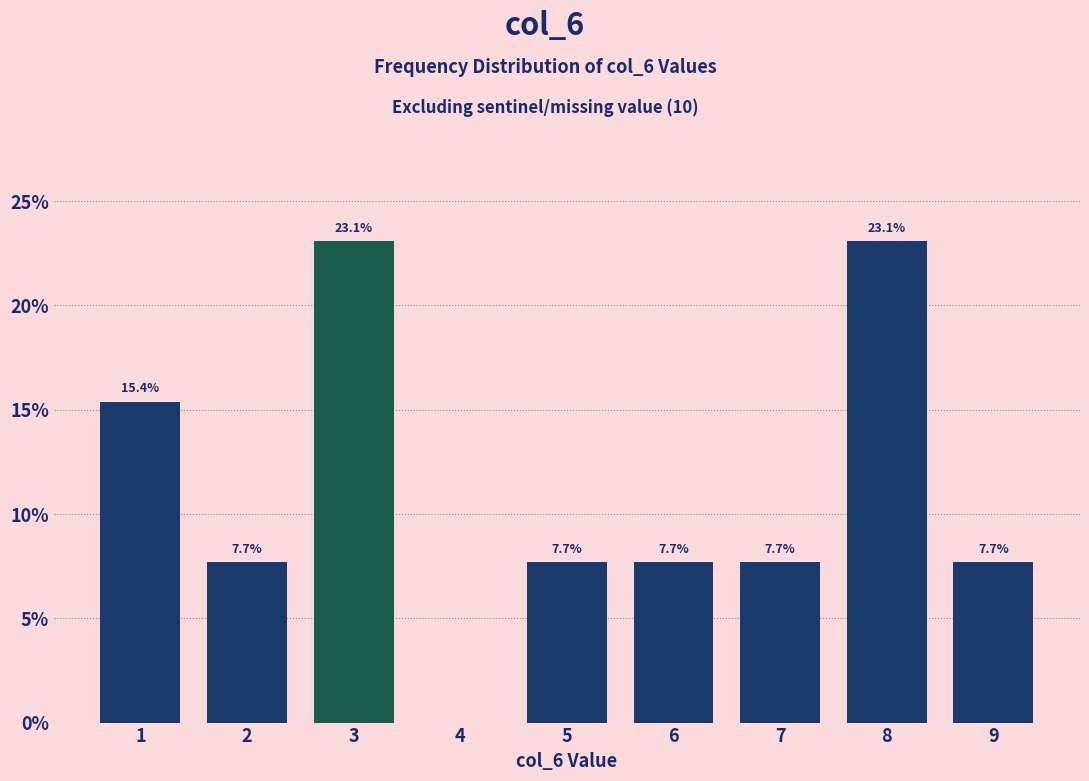

Reading right to left, list all the values displayed in this chart.

9=7.7	8=23.1	7=7.7	6=7.7	5=7.7	4=0.0	3=23.1	2=7.7	1=15.4